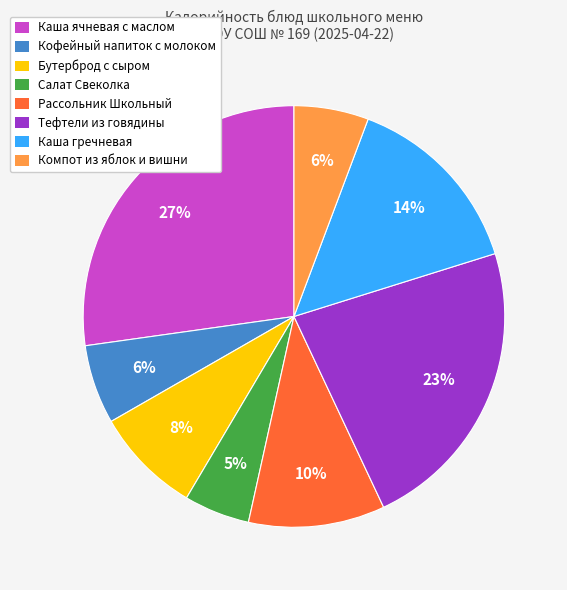

Does any single category account for the majority?

No